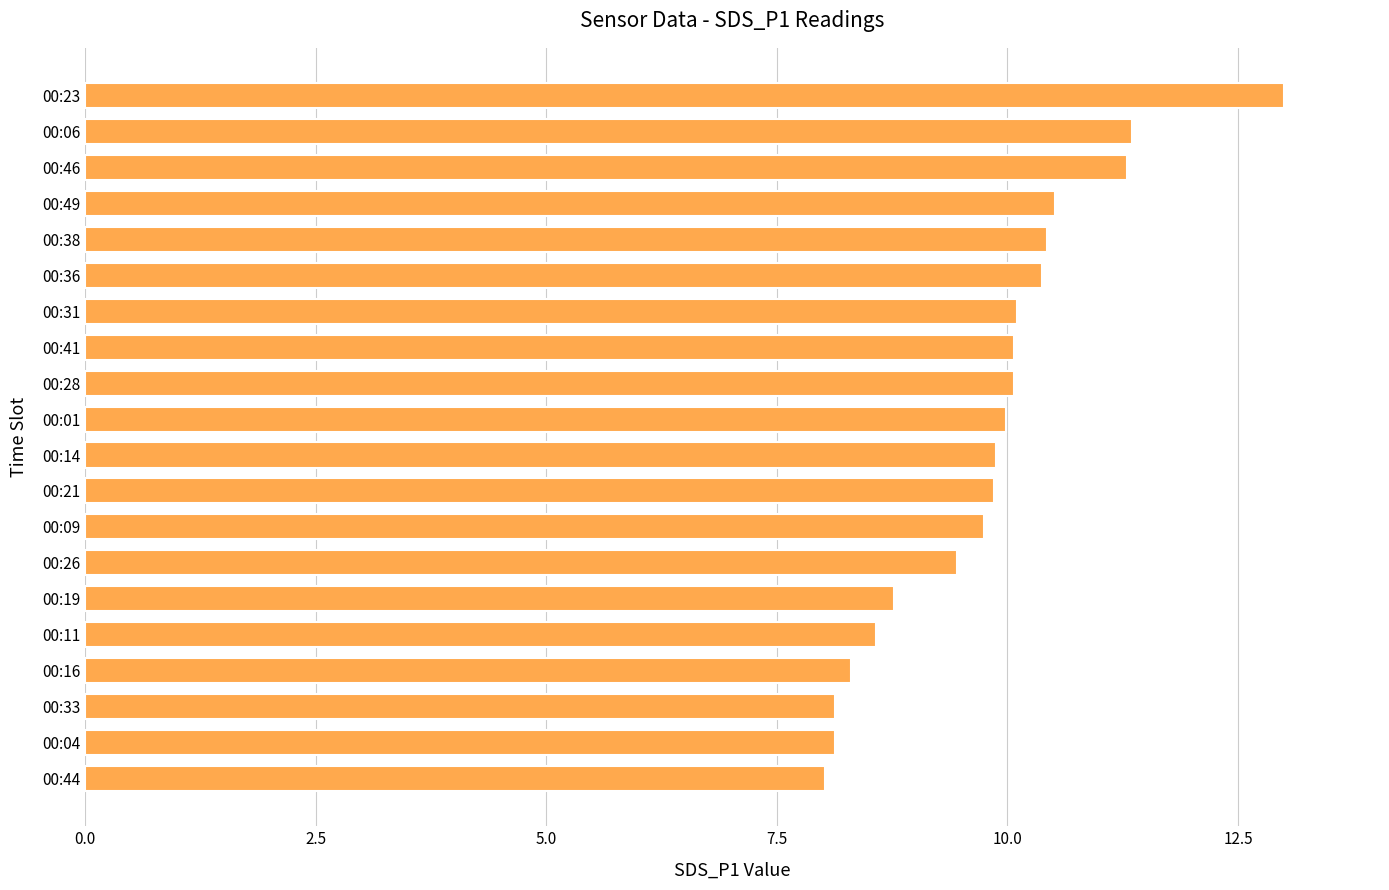

What is the ratio of the value at 00:21 to the value at 00:23?

0.8